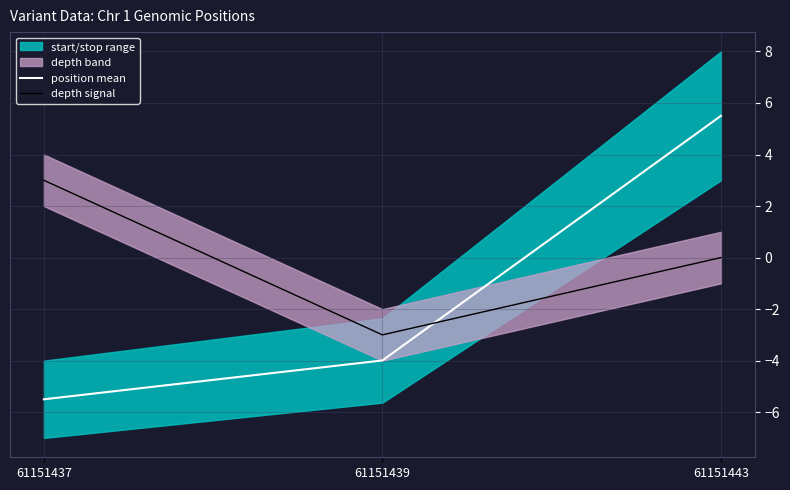

How many values in the depth signal series exceed 0?

1